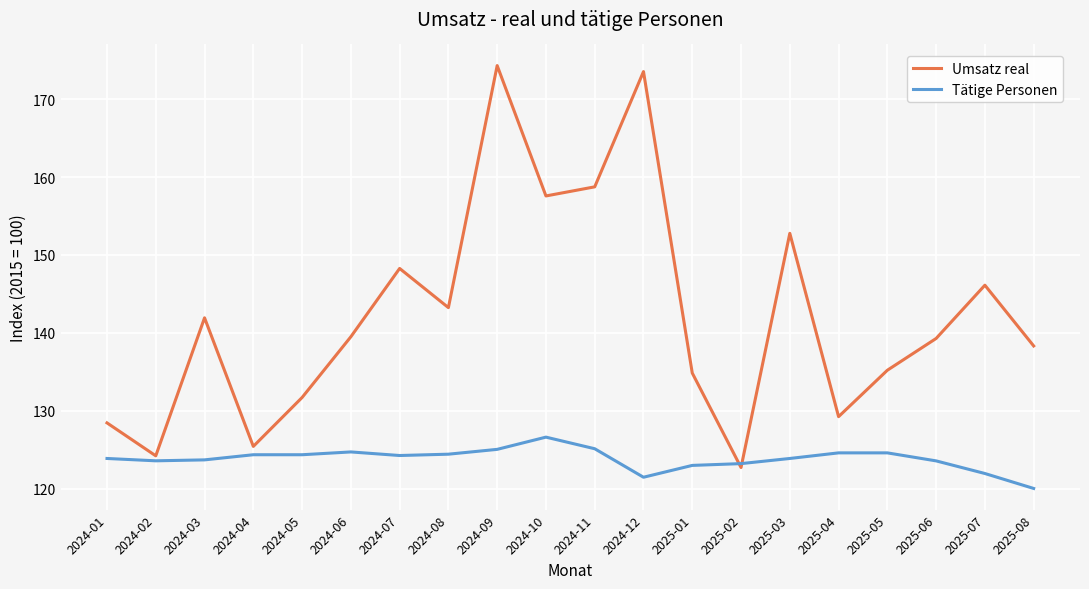

The value of Umsatz real at 2024-04 is 125.4. True or false?

True